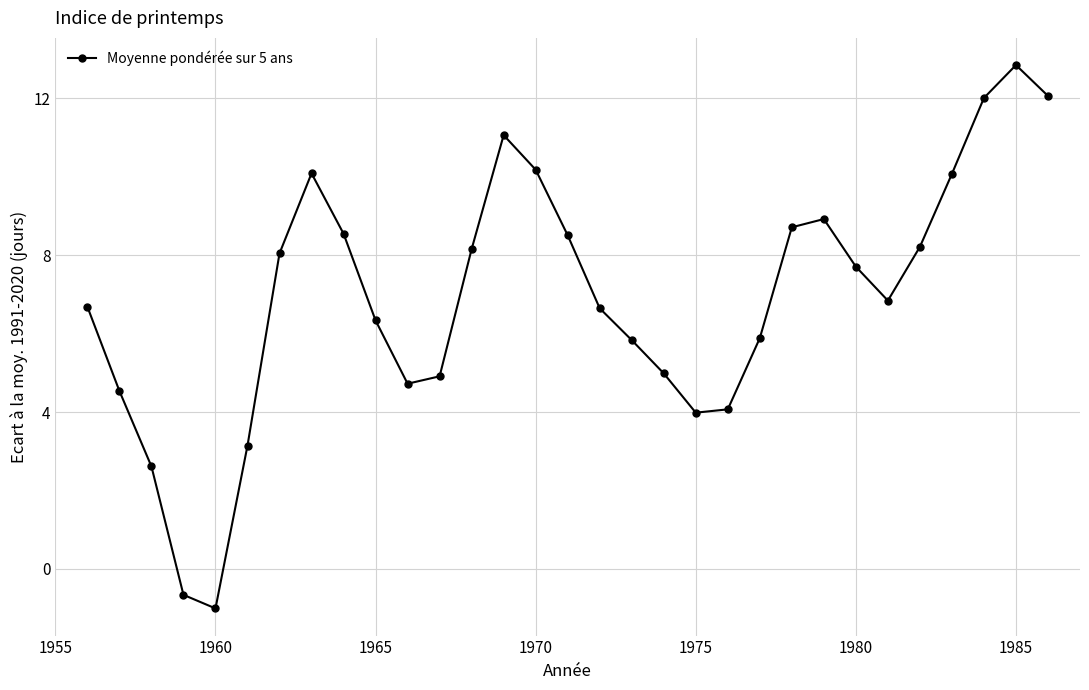

What is the average value?

6.9